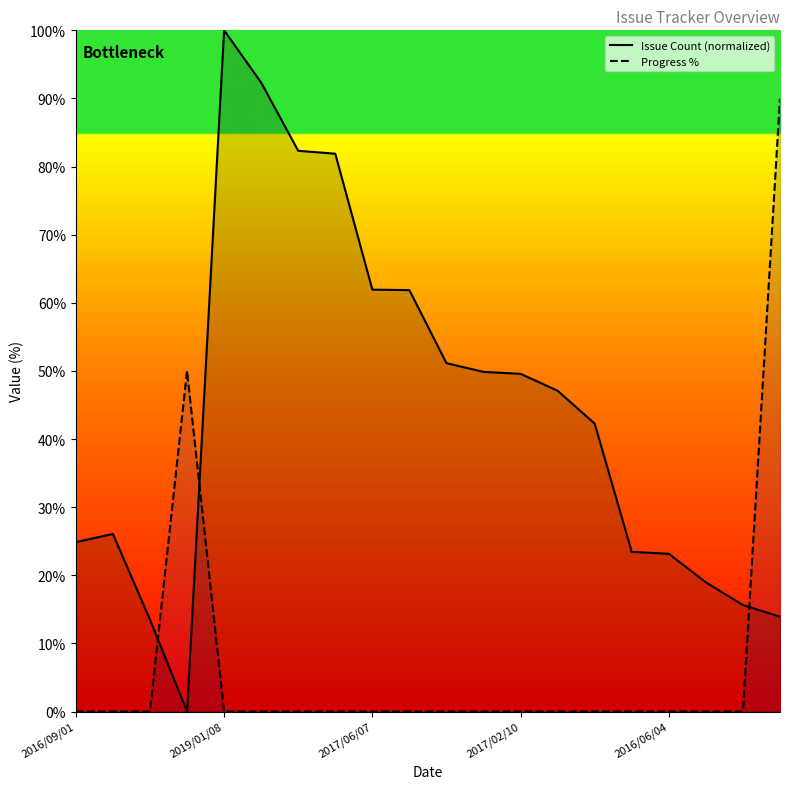

What is the greatest value displayed?

100.0